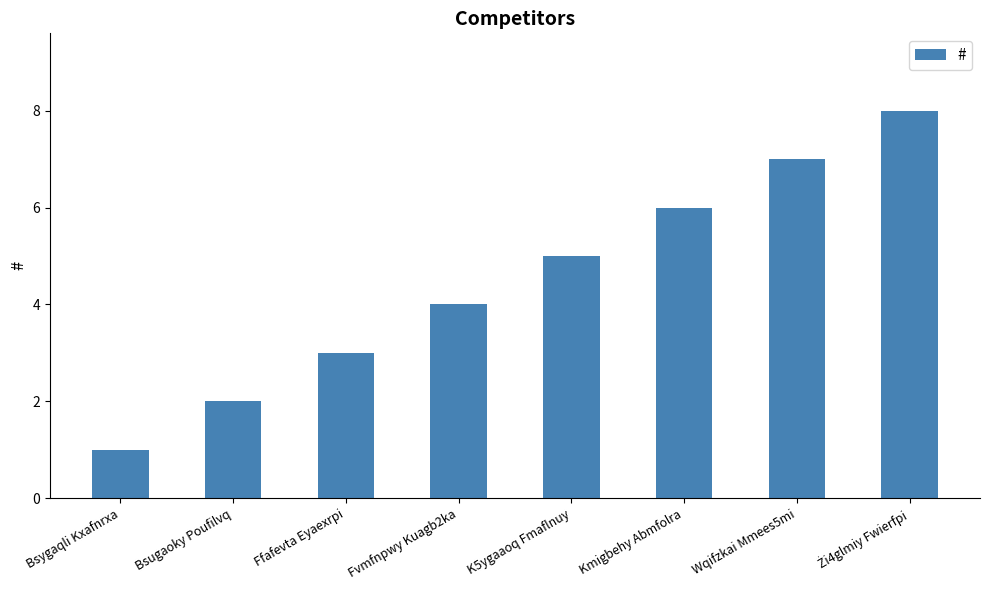

What is the difference between the maximum and minimum values?

7